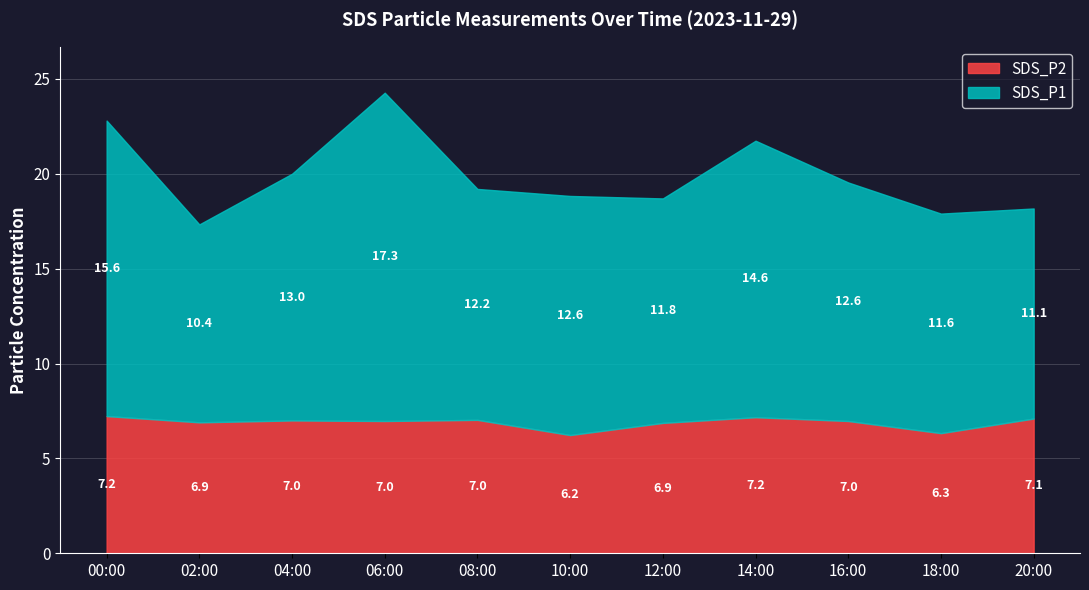

What is the sum of the SDS_P2 values at 08:00 and 20:00?

14.1